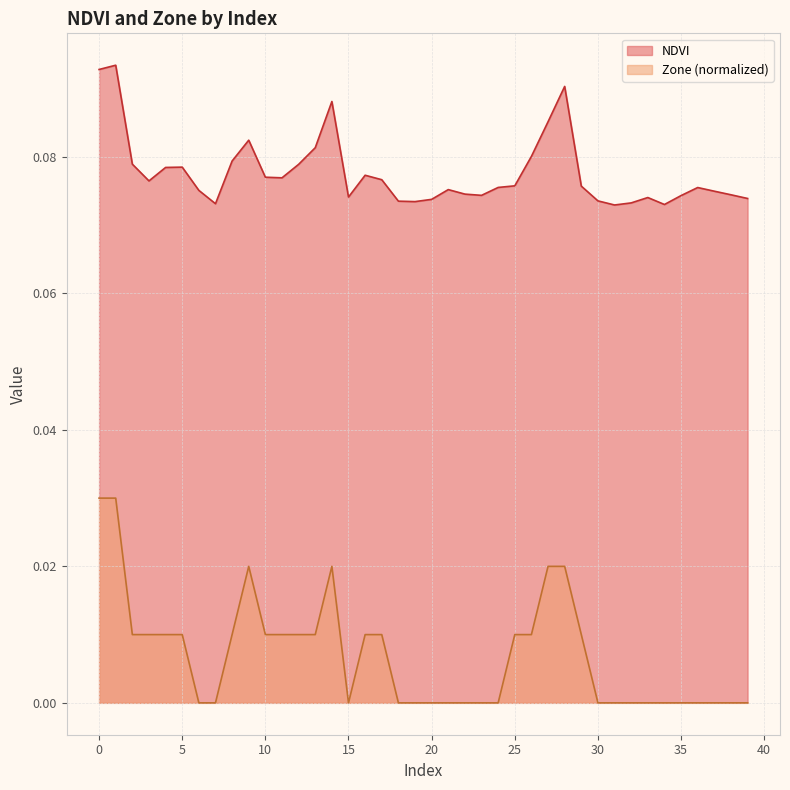

True or false: NDVI and Zone cross at least once.

False